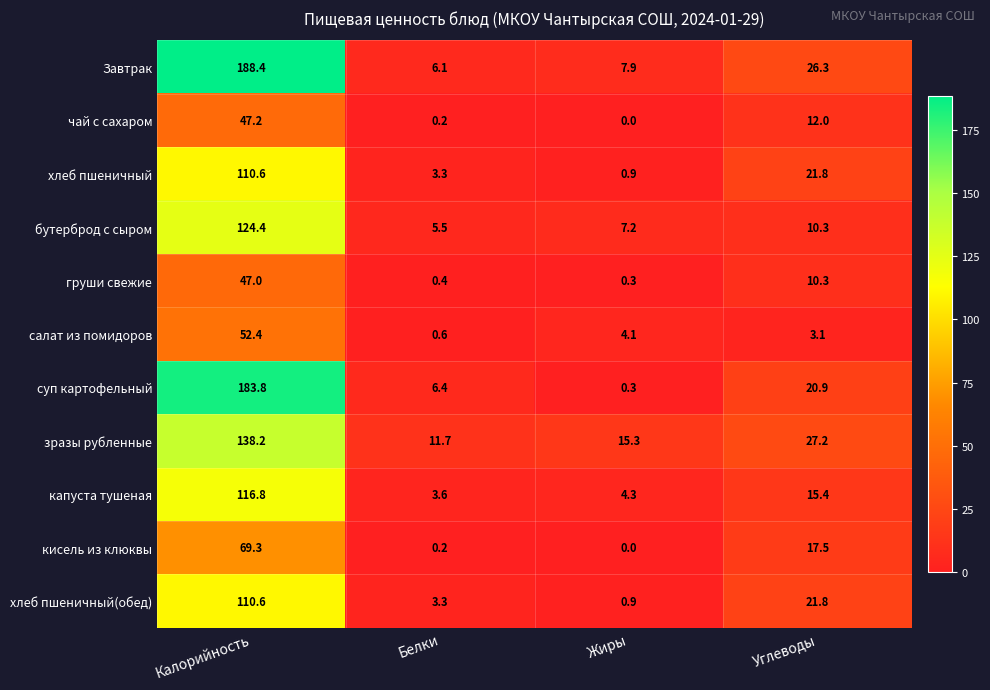

At which label does зразы рубленные first exceed 27?

Калорийность